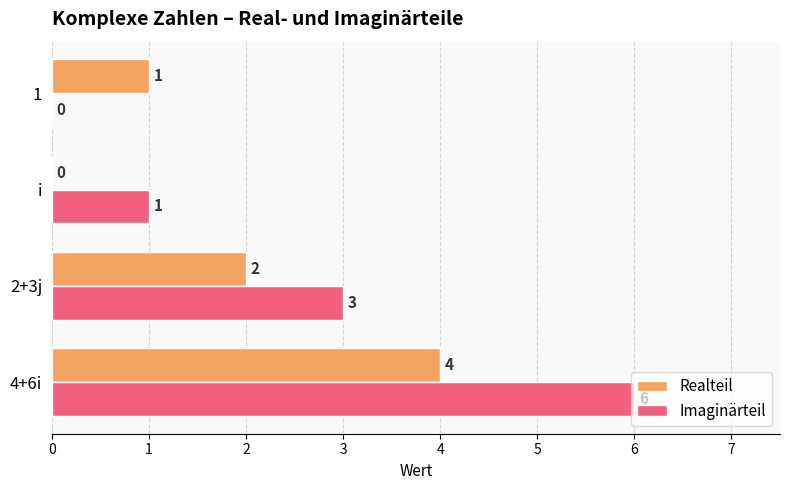

At which category does the chart reach its peak across all series?

4+6i